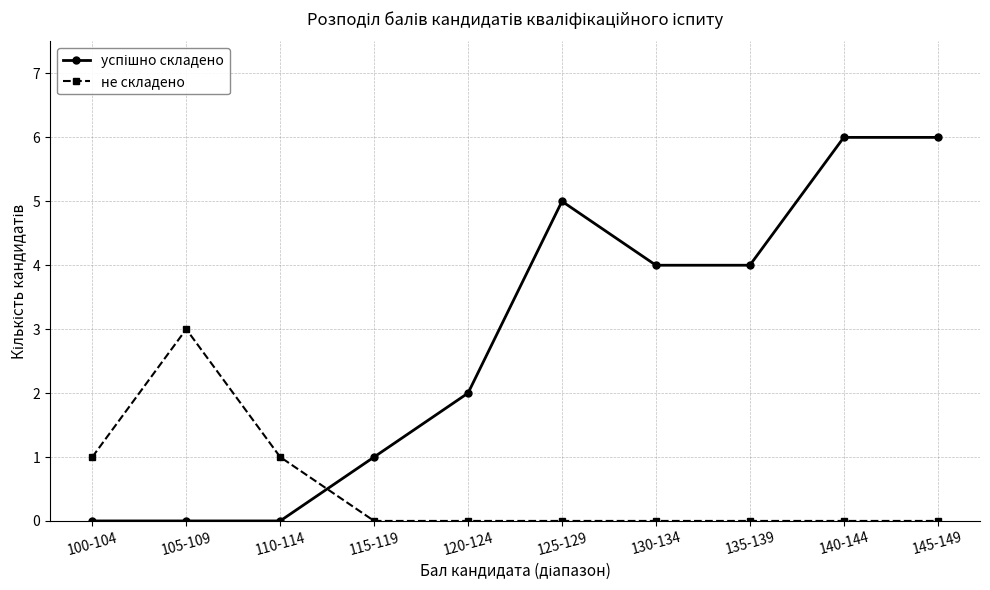

What is the total value across all series at 140-144?

6